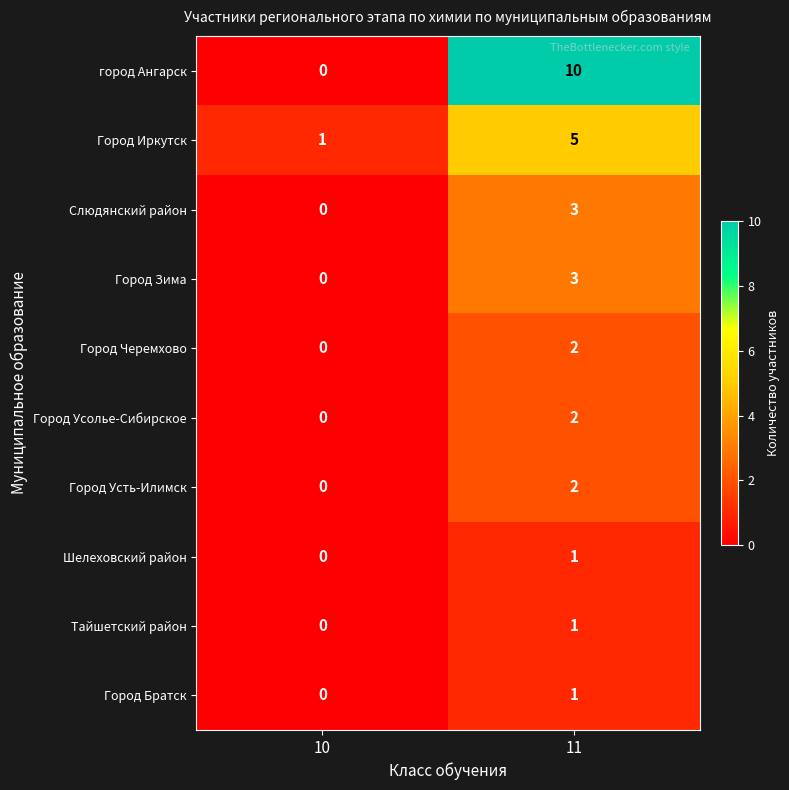

Which series changed the most between 10 and 11?

город Ангарск